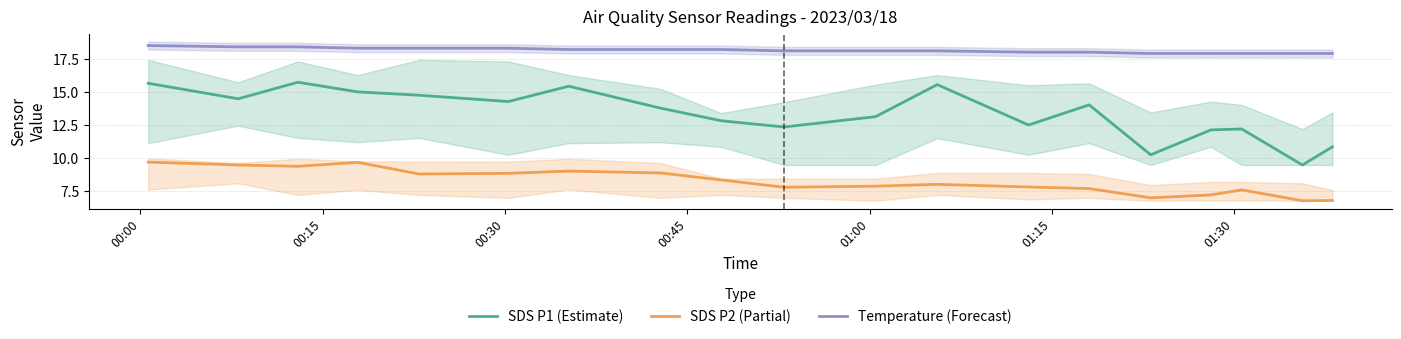

What are all the series names shown in the legend?

SDS P1 (Estimate), SDS P2 (Partial), Temperature (Forecast)